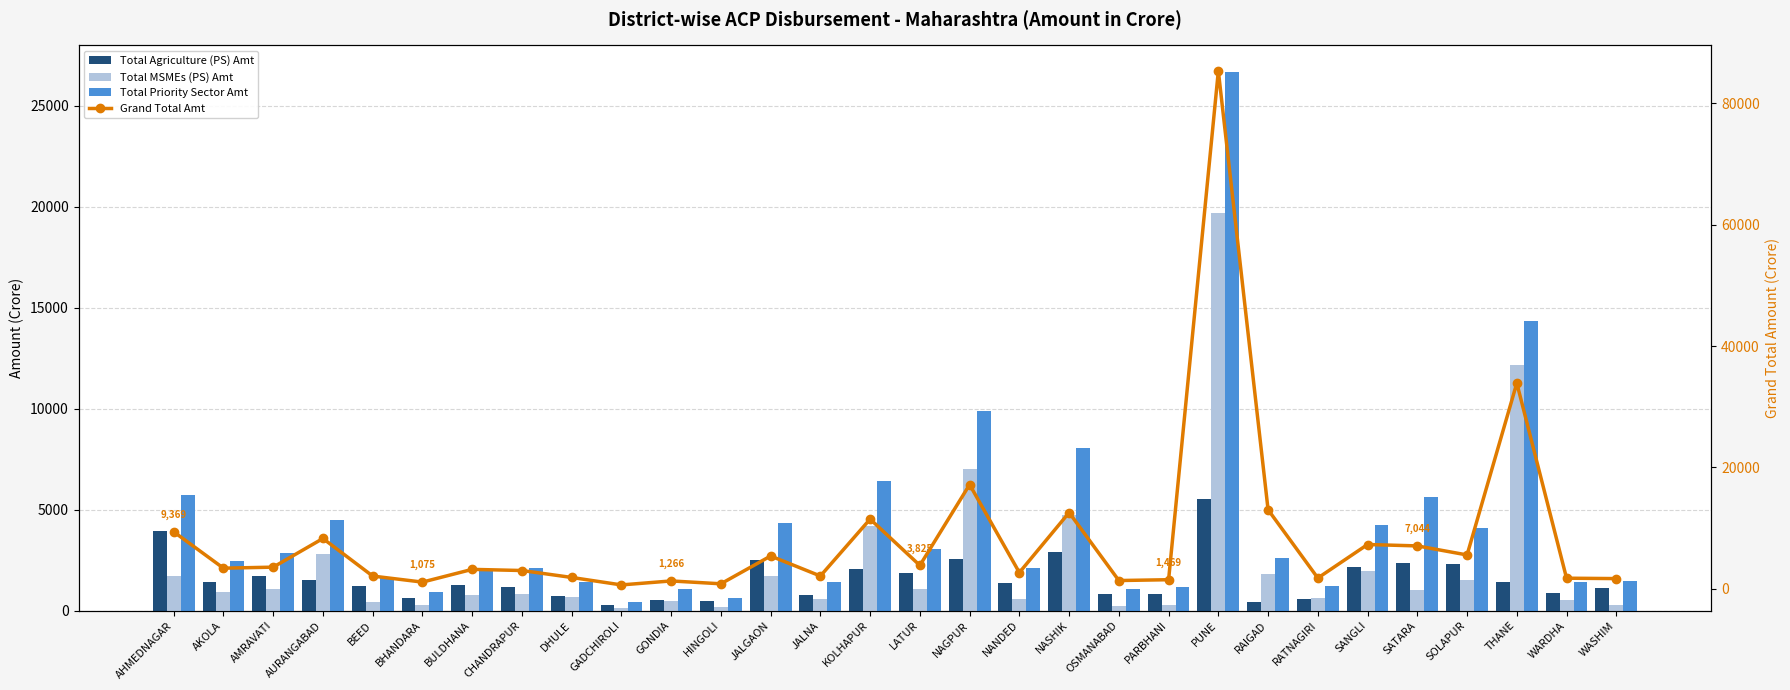

Are the bars horizontal?

No